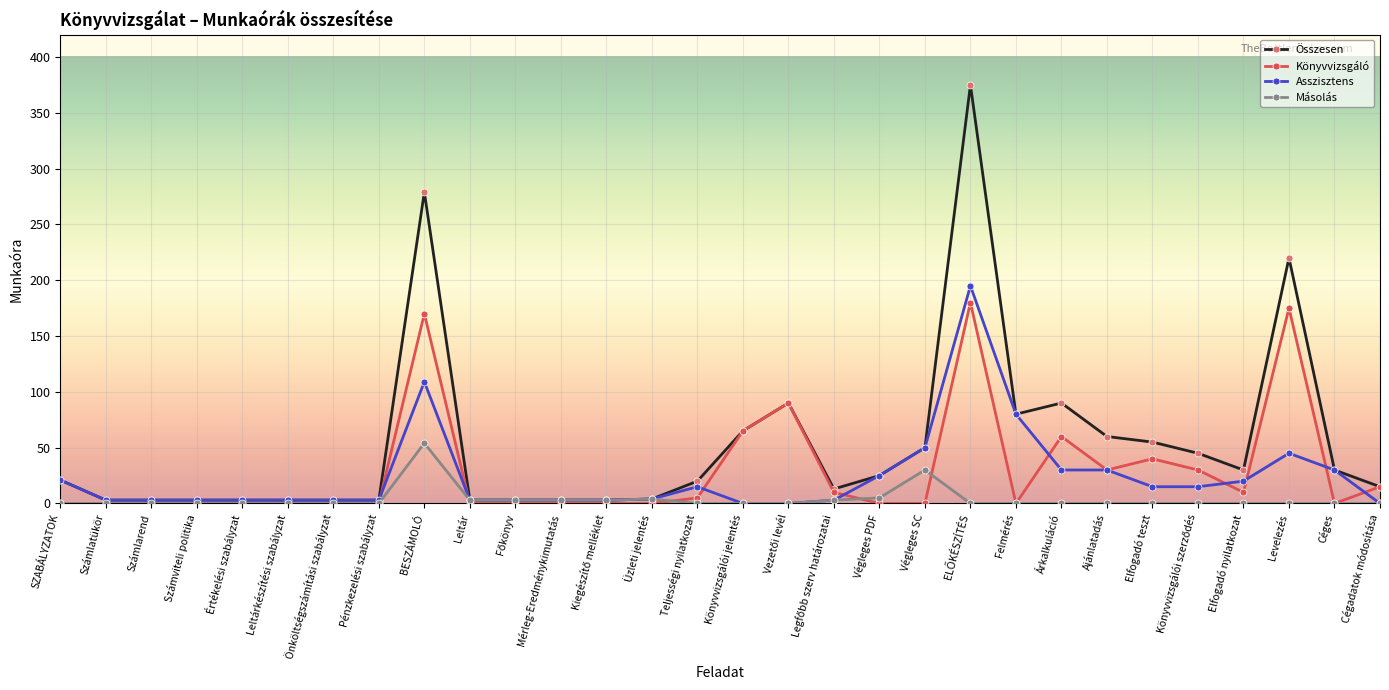

What is the highest value of the Összesen series?

375